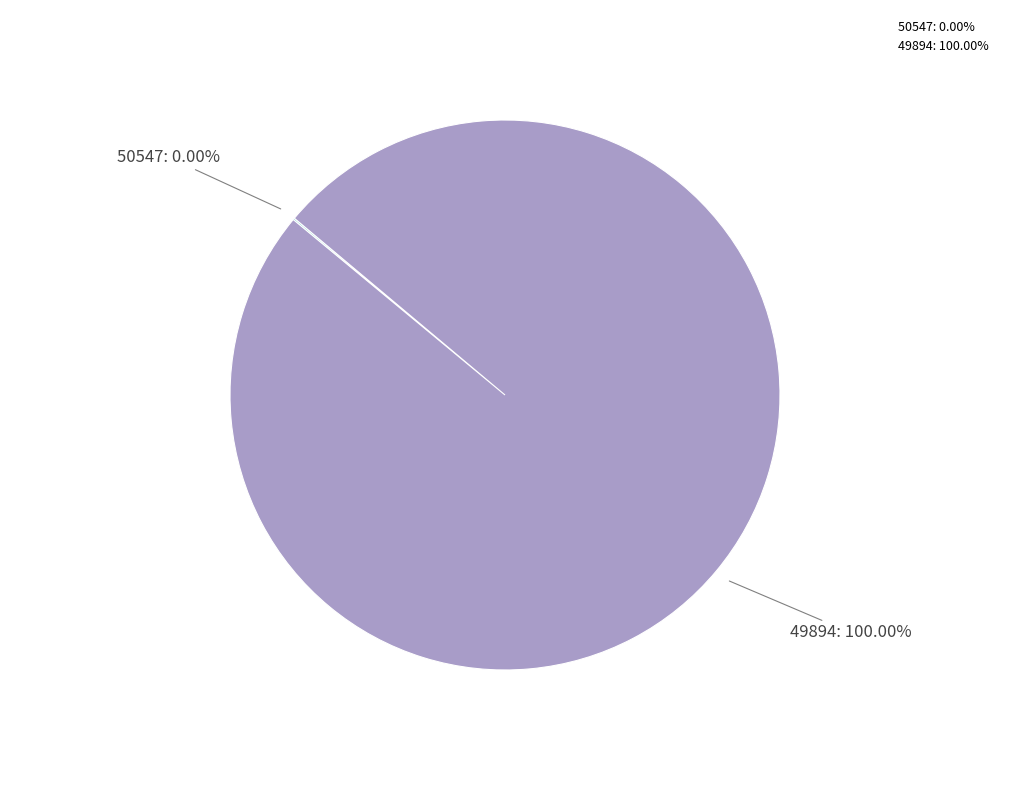

What is the largest slice in the pie chart?

49894